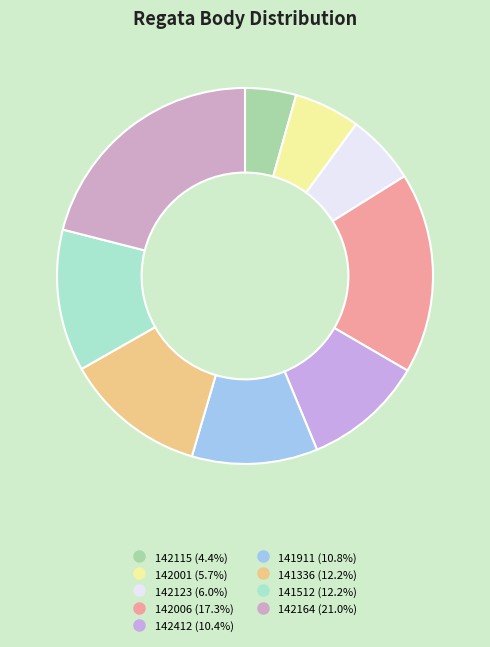

True or false: 141512 accounts for 25% of the total.

False